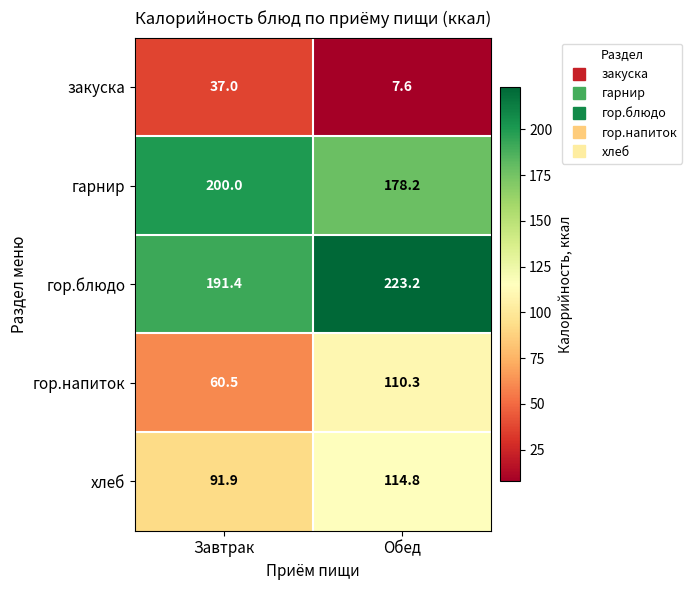

Which series has the largest total across all categories?

гор.блюдо